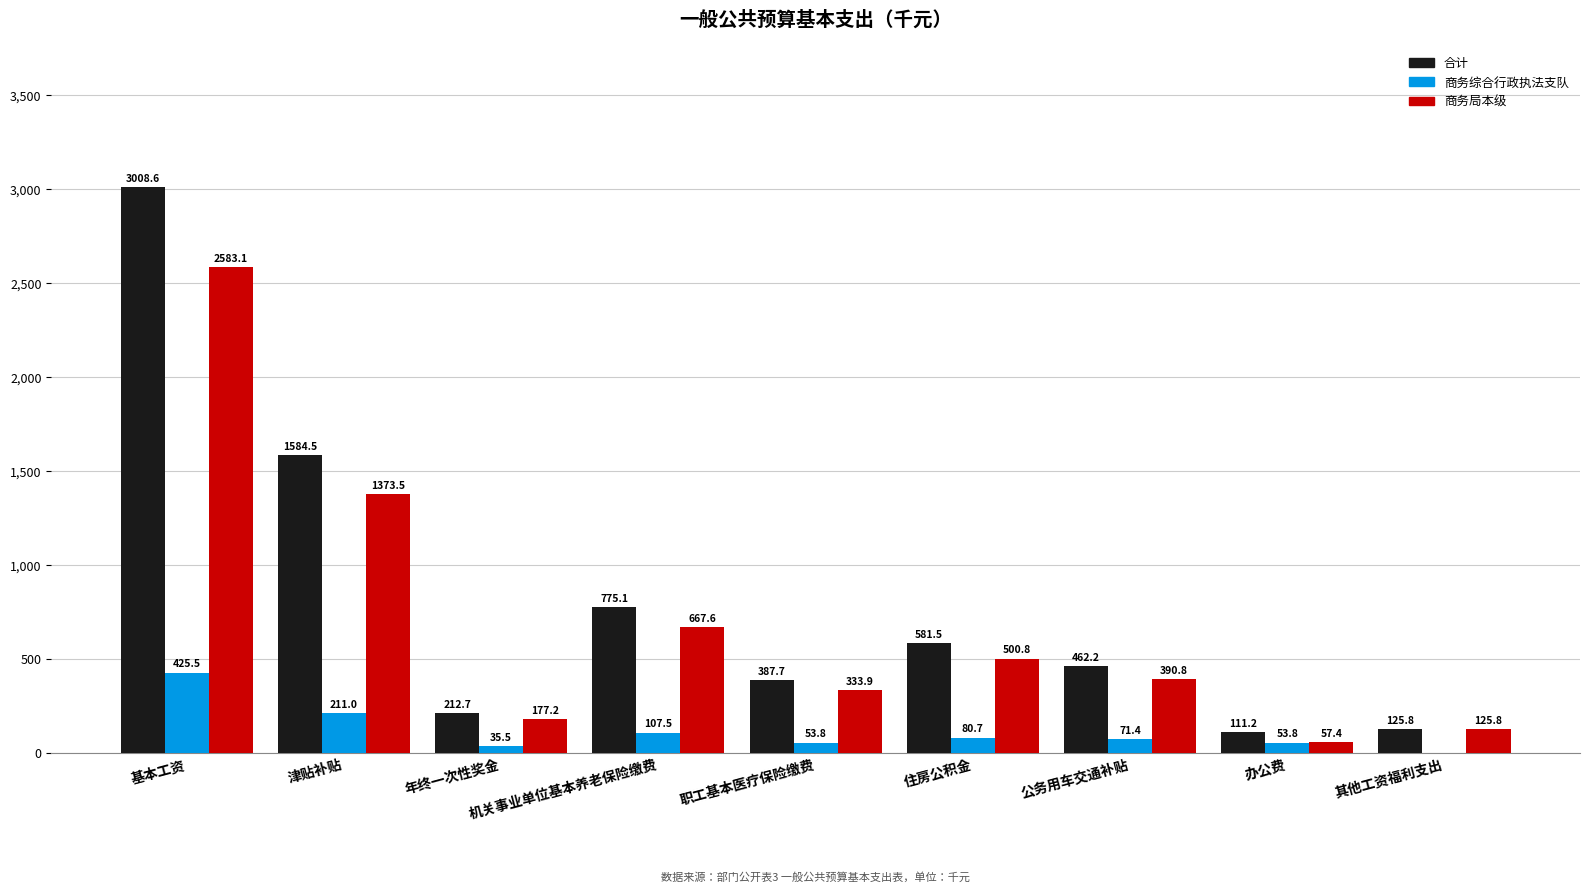

What is the sum of all 商务综合行政执法支队 values?

1039.2